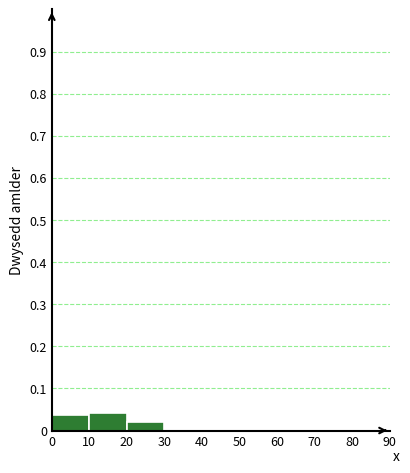

Reading left to right, list every bar in this chart as the range it spans on the x-axis followed by its height. The values are not printed on the chart, so give them approximately, as read against the axis.

0 to 10: 0.04
10 to 20: 0.04
20 to 30: 0.02
30 to 40: 0
40 to 50: 0
50 to 60: 0
60 to 70: 0
70 to 80: 0
80 to 90: 0